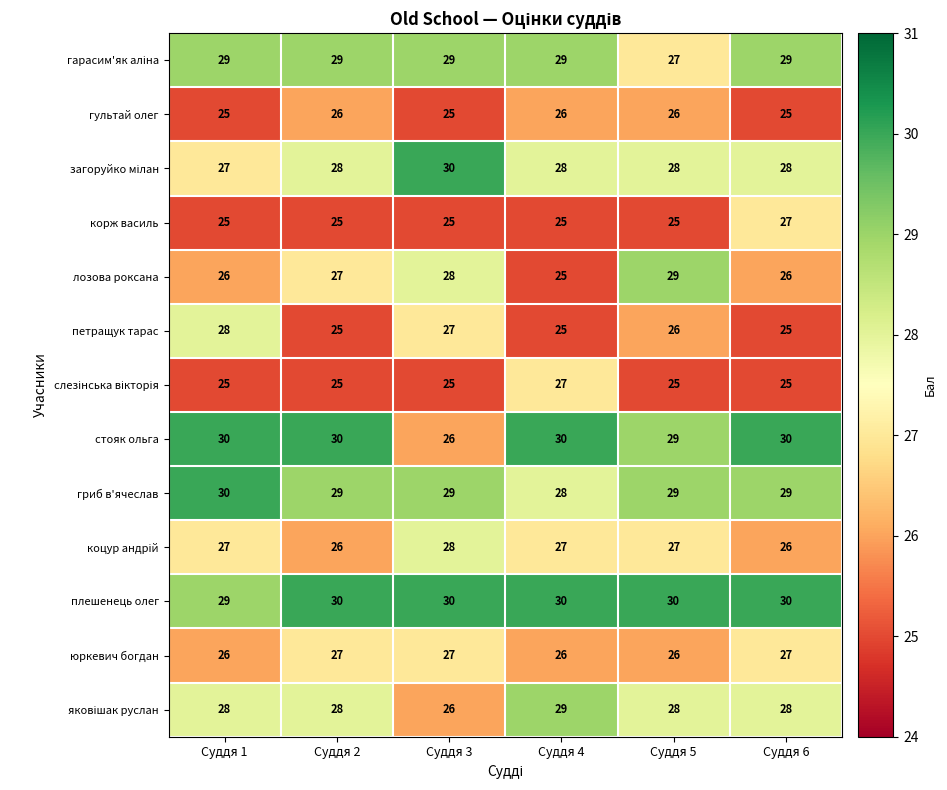

What is the sum of all гультай олег values?

153